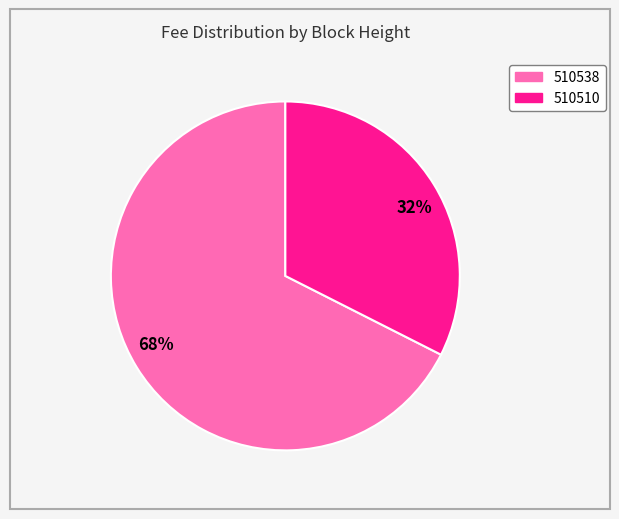

Which has a higher value, 32% or 68%?

68%